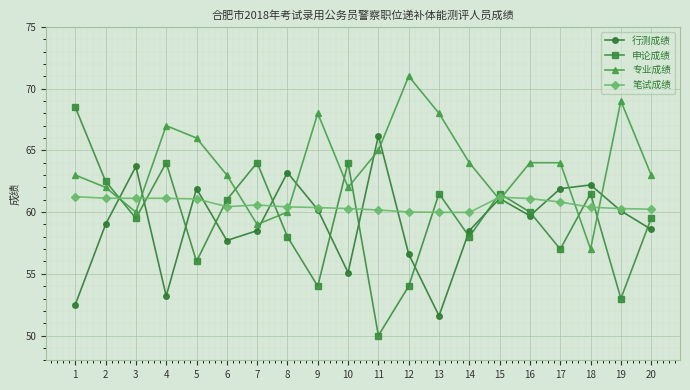

What is the minimum value for 行测成绩?

51.6